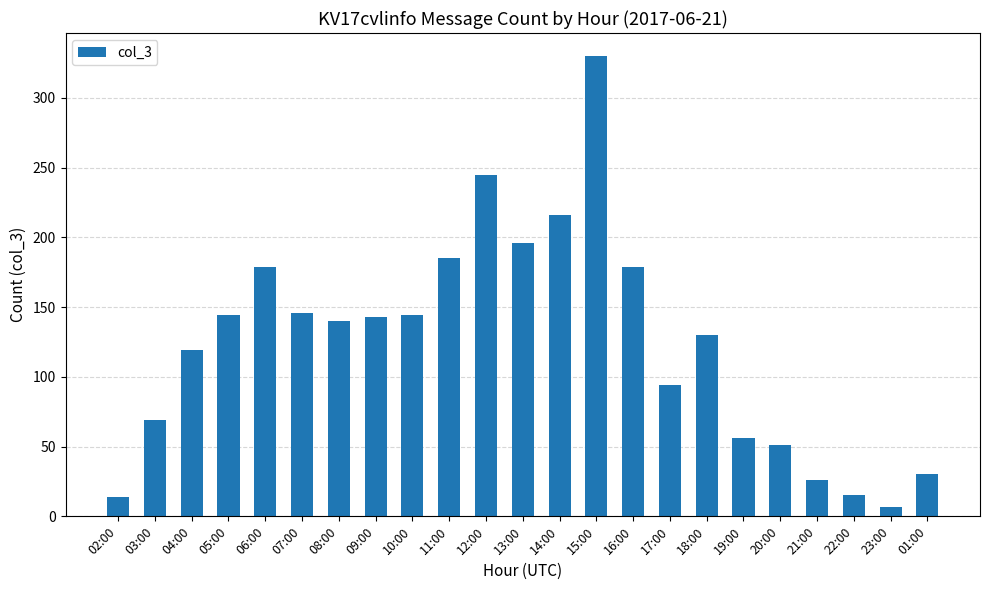

What is the label of the 14th bar from the left?

15:00